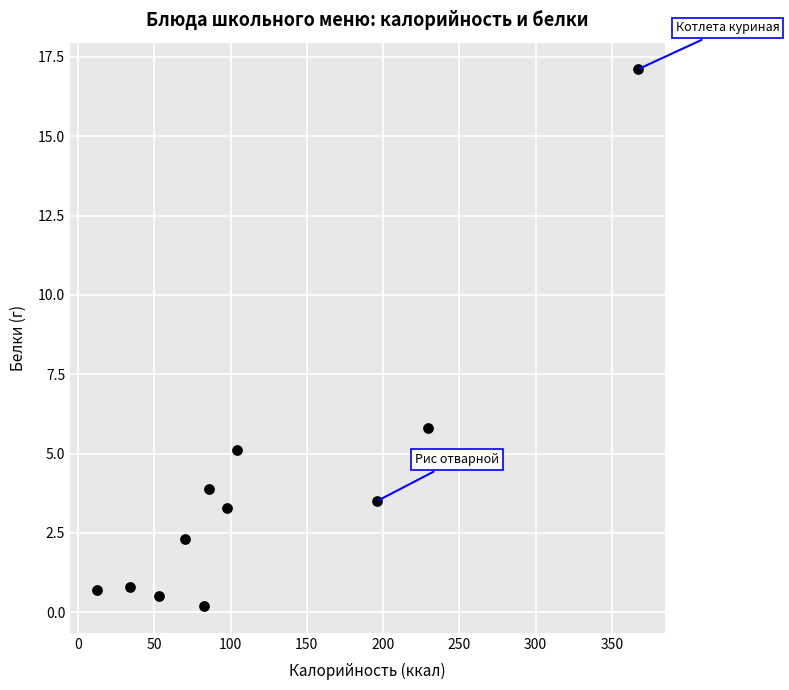

What Y value in the scatter plot is closest to 8?

5.8